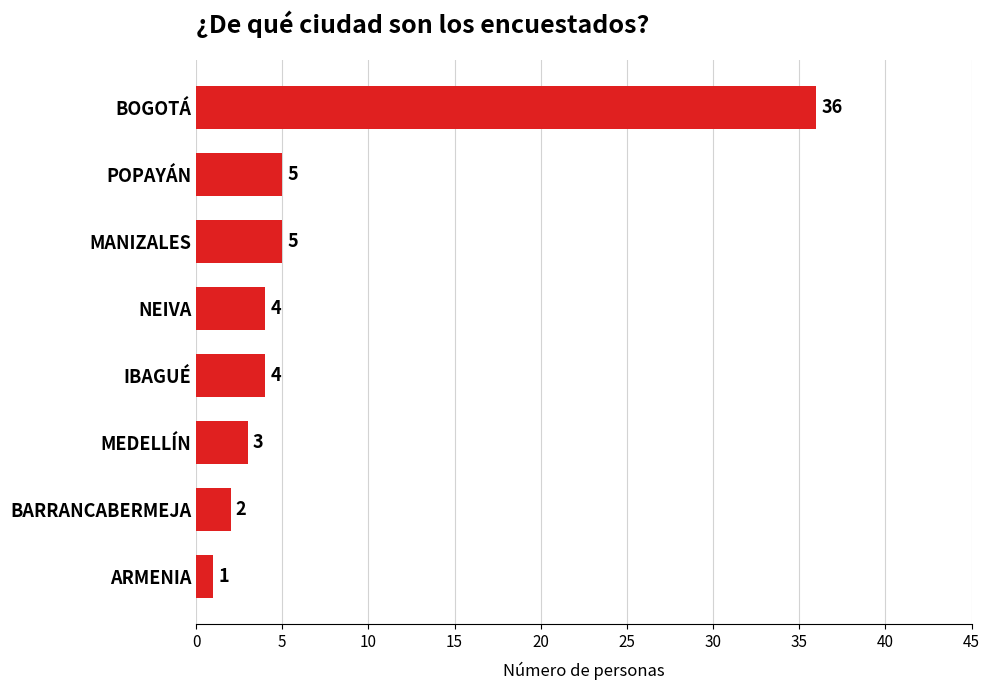

What is the ratio of the value at IBAGUÉ to the value at MEDELLÍN?

1.3